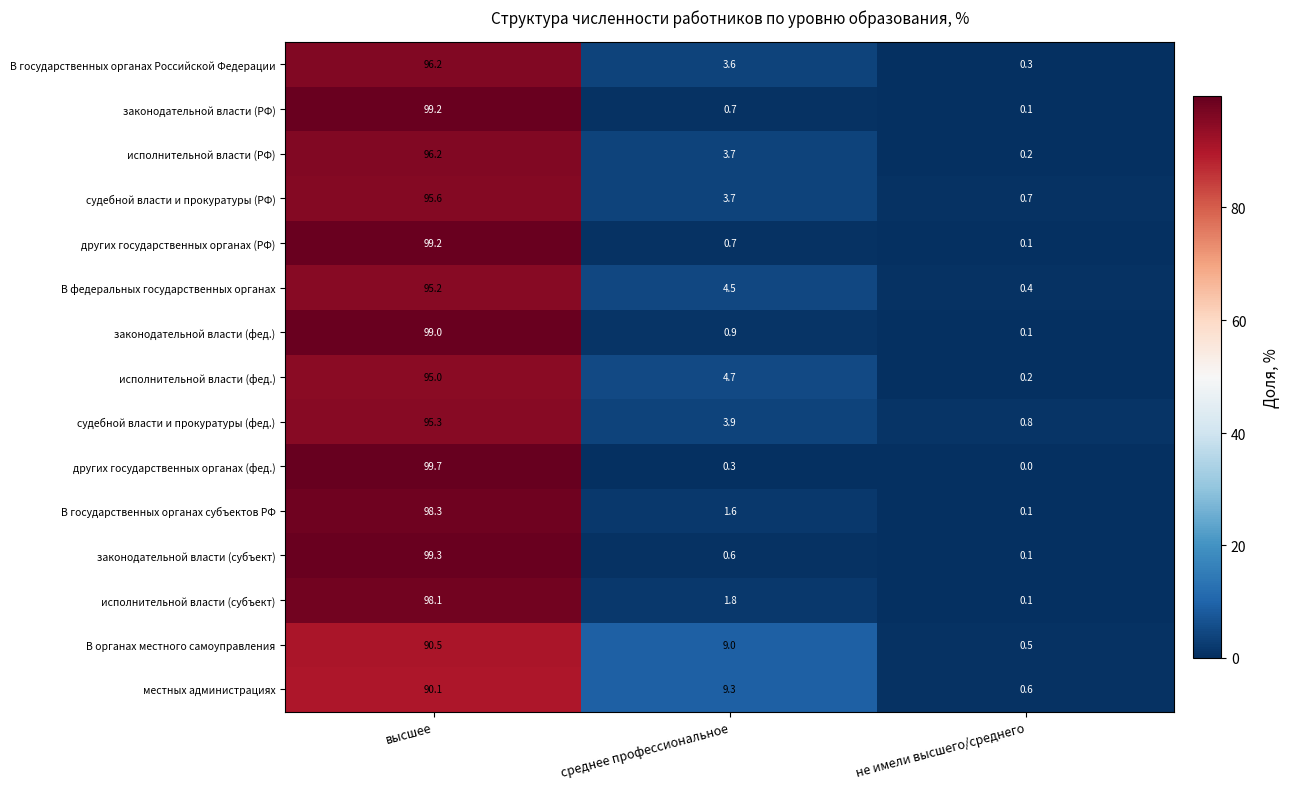

At which label is других государственных органах (РФ) closest to 49?

среднее профессиональное